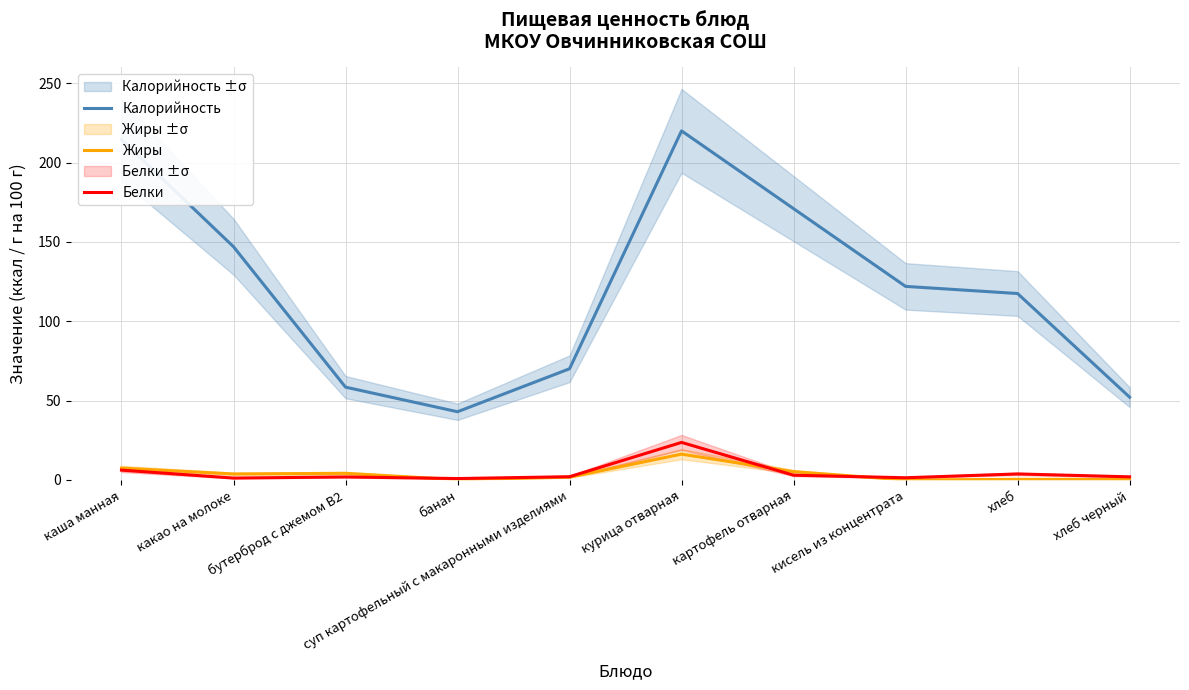

What is the sum of all Жиры values?

39.7